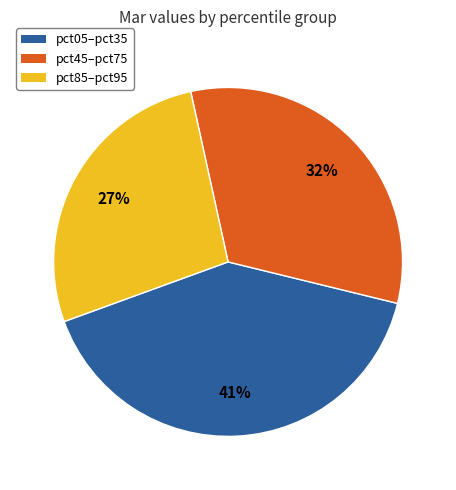

How many segments does this pie chart have?

3